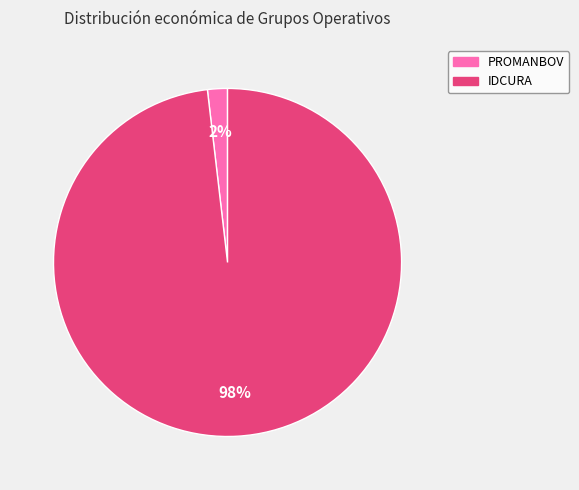

What is the majority slice?

IDCURA